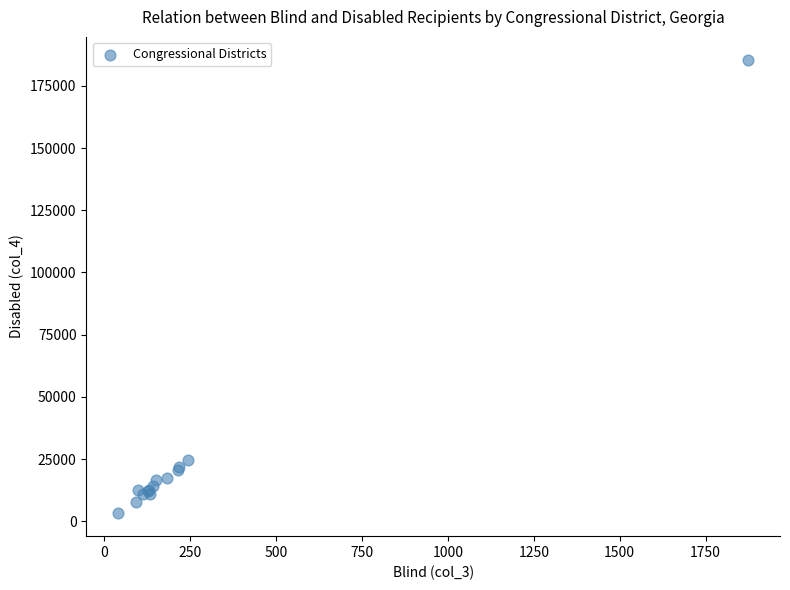

What Y value in the scatter plot is closest to 94338?

24591